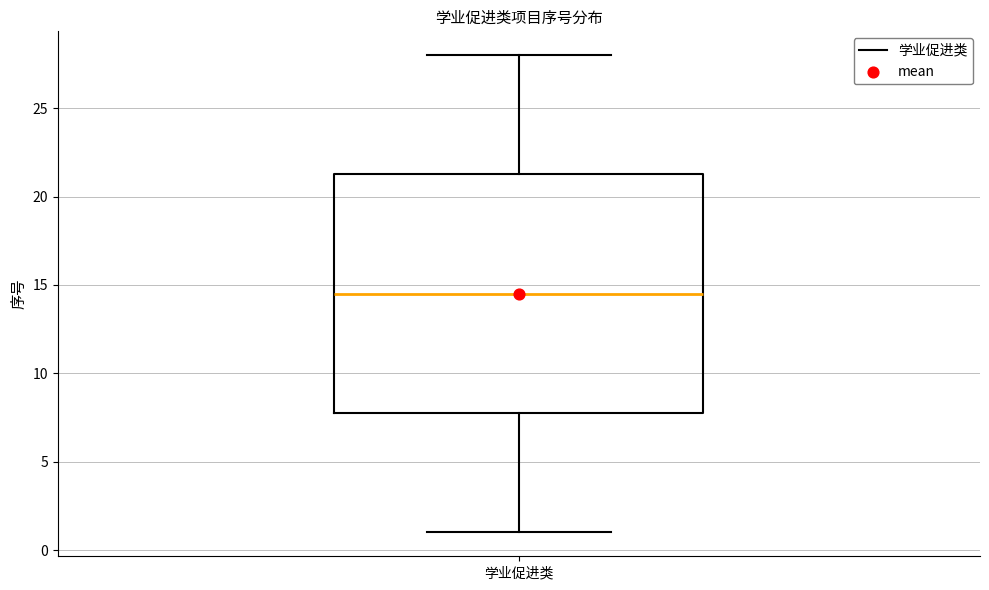

Read this box plot against the y-axis: the position of the median line, the range covered by the box, and the ends of both whiskers. The values are not printed on the chart, so give them approximately, as read against the axis.

median 14.5, box 8.0 to 21.5, whiskers 1.0 to 28.0